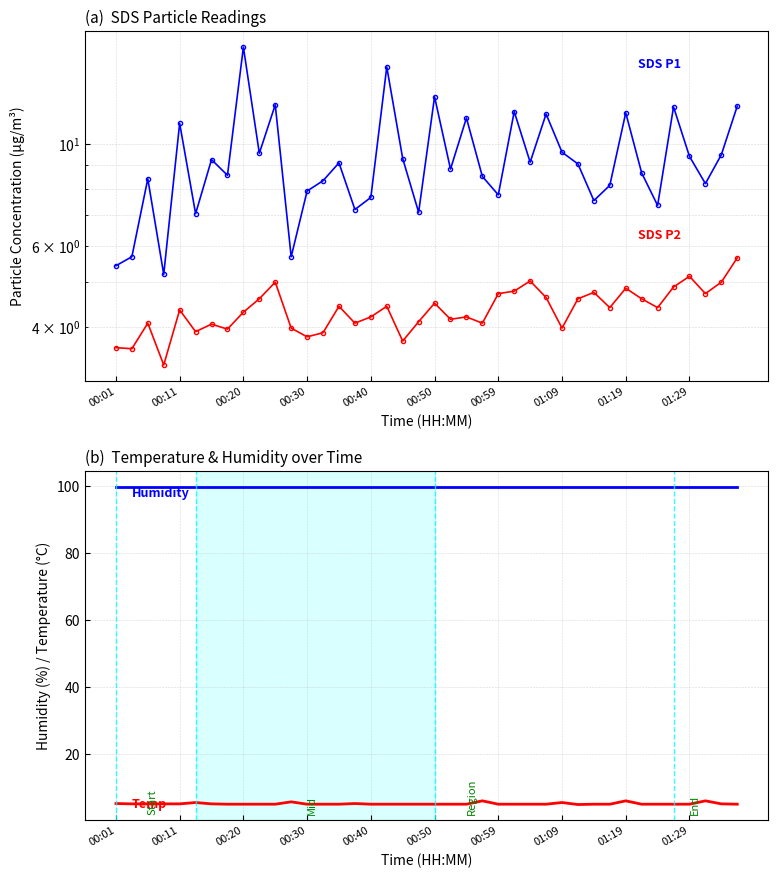

Where is Temp nearest to the value 5?

01:09